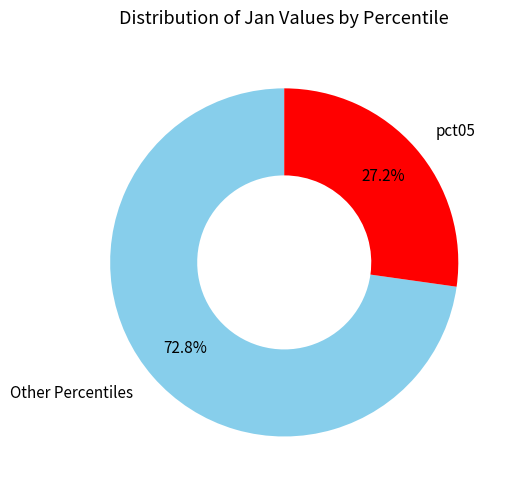

Which slice is the largest?

Other Percentiles